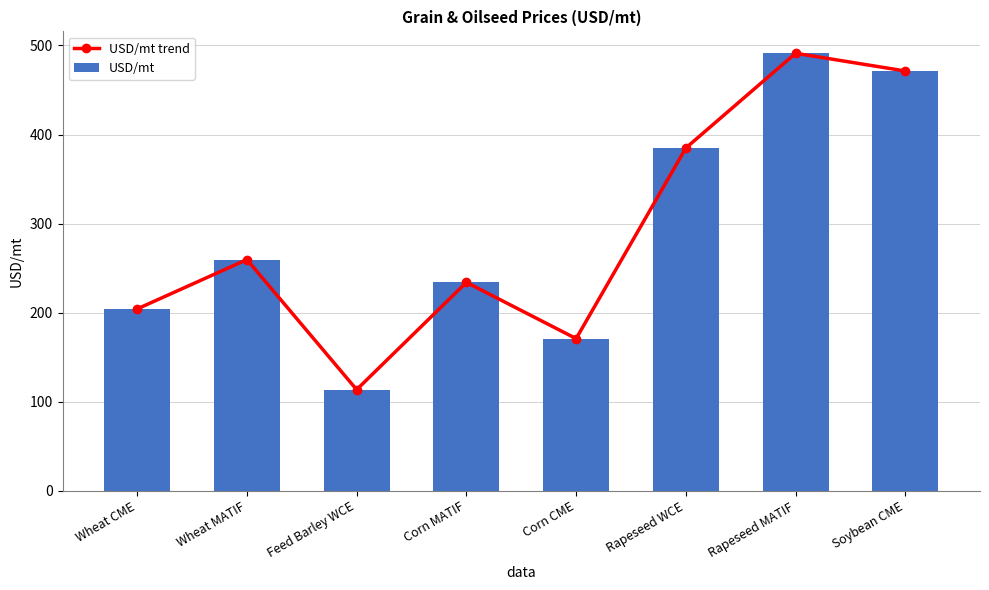

What are all the series names shown in the legend?

USD/mt trend, USD/mt